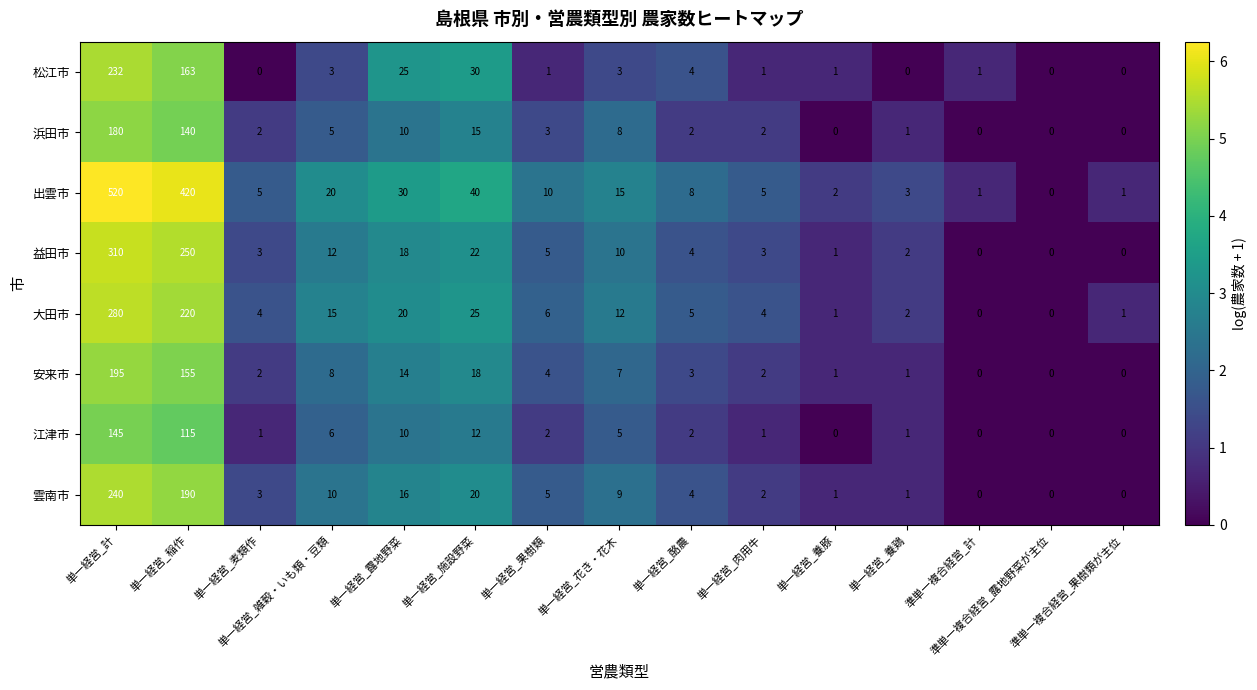

Which series has the widest spread of values?

出雲市